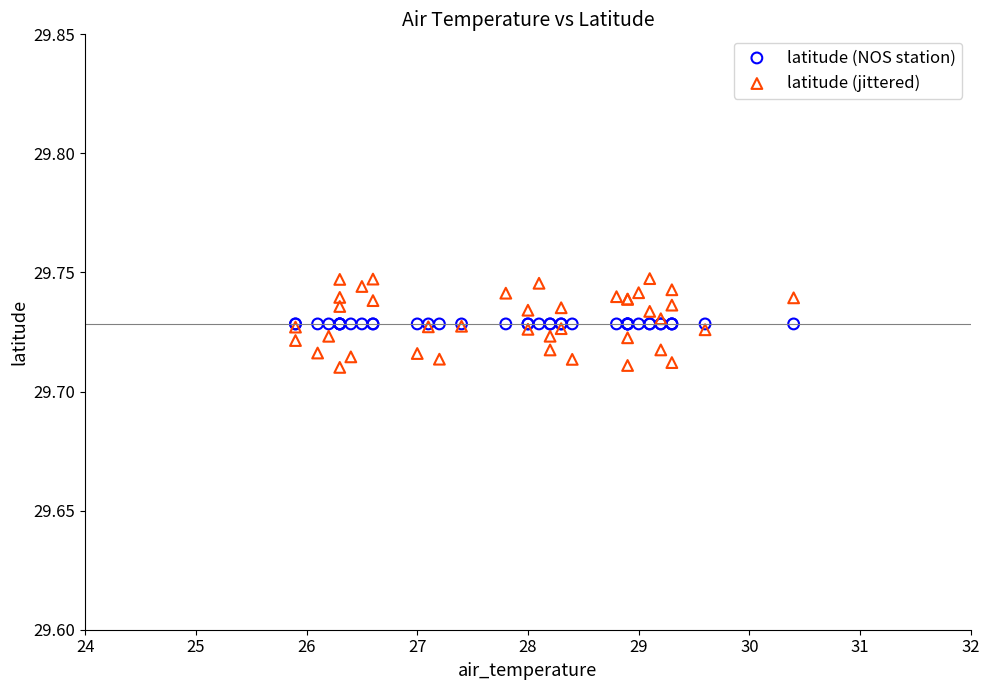

Which series contains the highest Y value?

latitude (jittered)